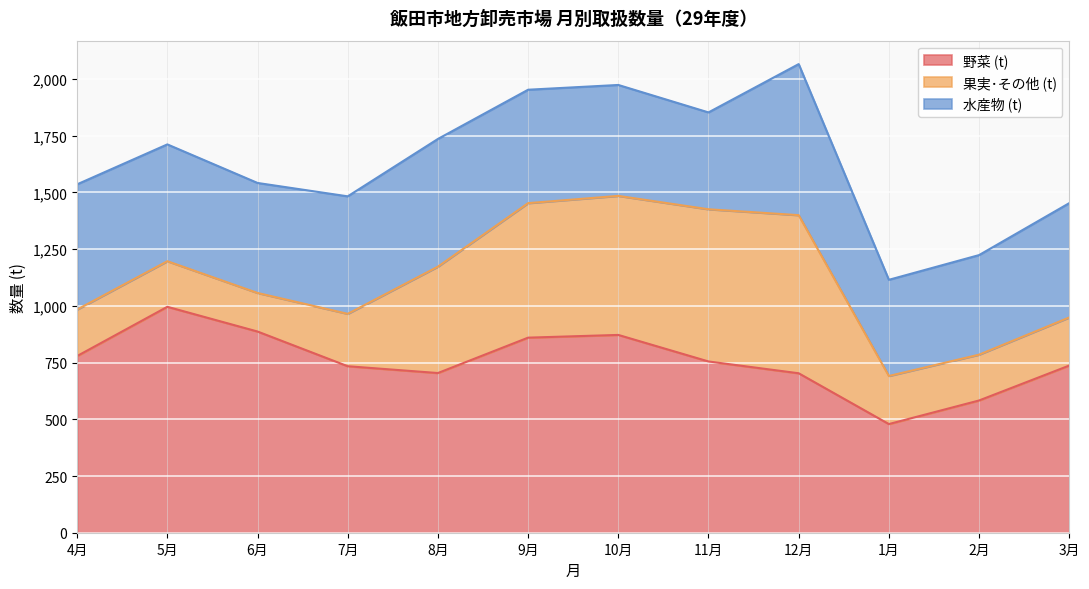

List the labels in order of 果実･その他 (t) value, smallest first.

6月, 5月, 2月, 4月, 1月, 3月, 7月, 8月, 9月, 10月, 11月, 12月